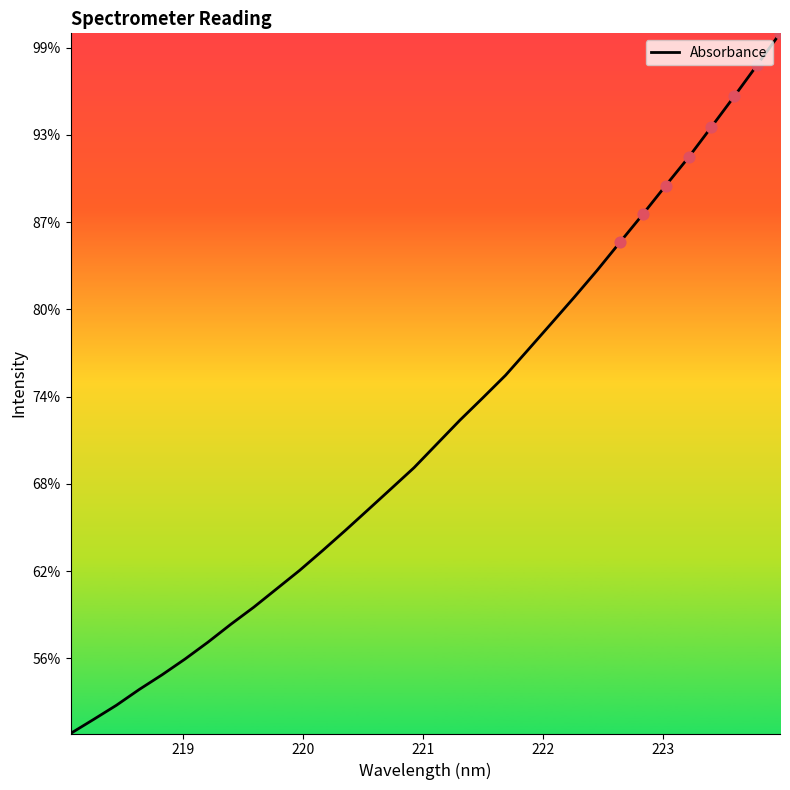

Does the chart have visible grid lines?

No